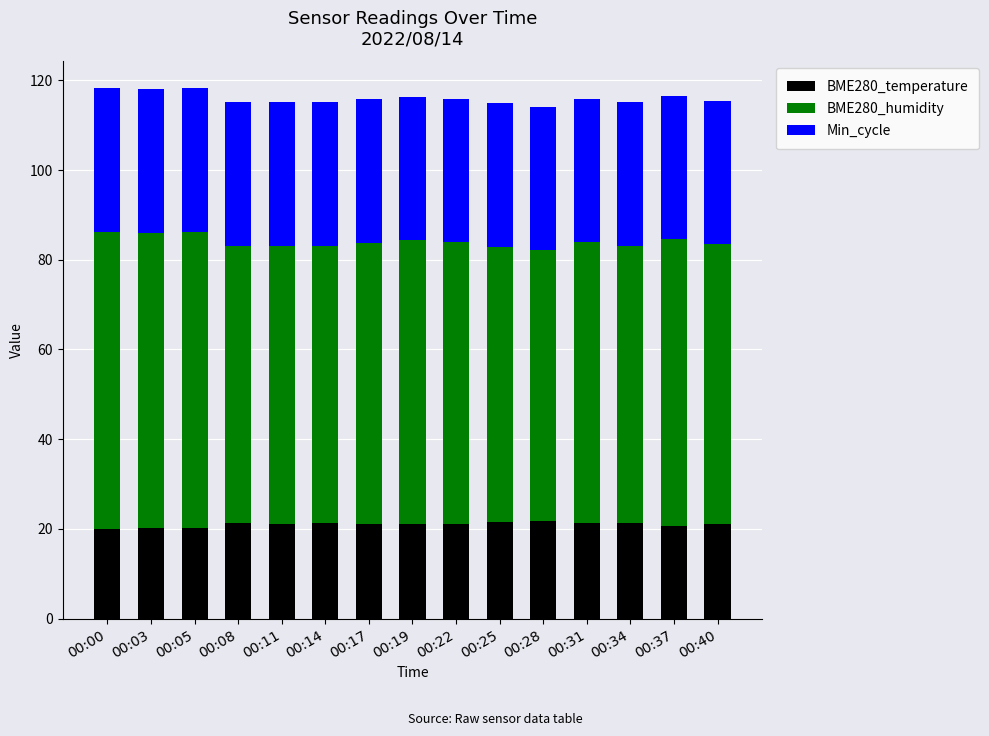

What is the average value of the BME280_temperature series?

21.0